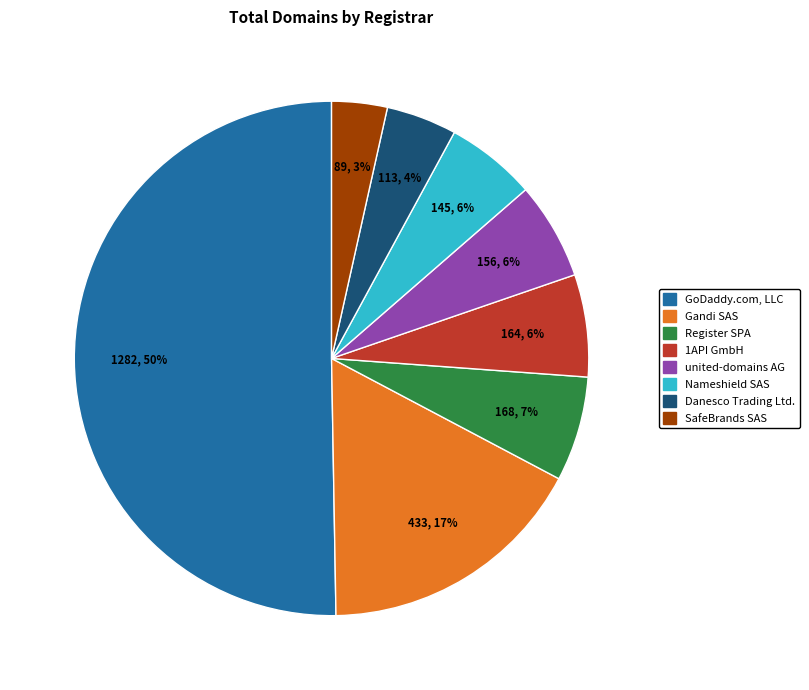

How many segments does this pie chart have?

8